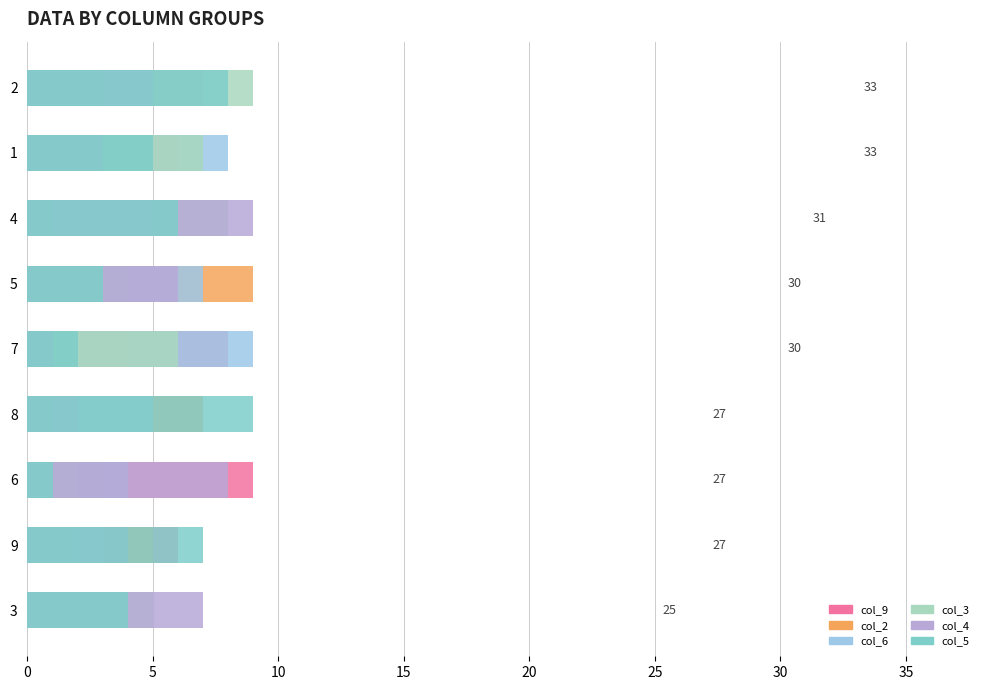

How many data points does each series have?

9